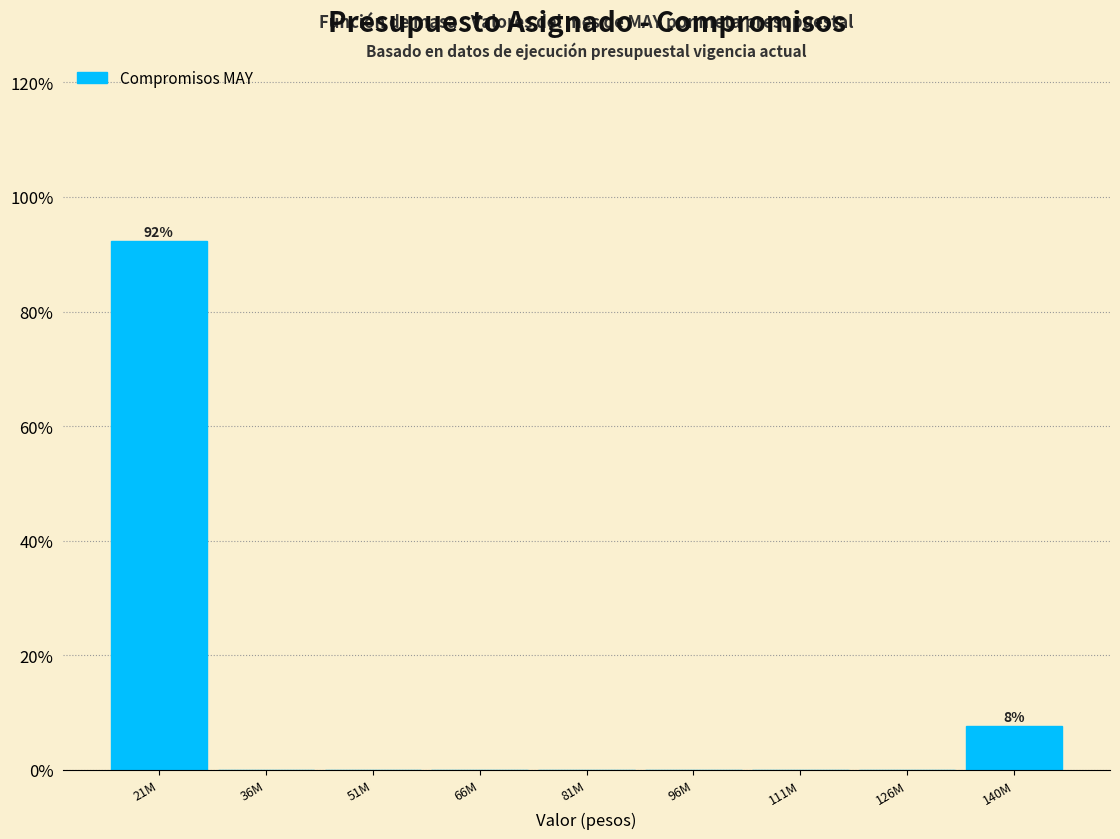

Reading left to right, list all the values displayed in this chart.

21M=92.3	36M=0.0	51M=0.0	66M=0.0	81M=0.0	96M=0.0	111M=0.0	126M=0.0	140M=7.7